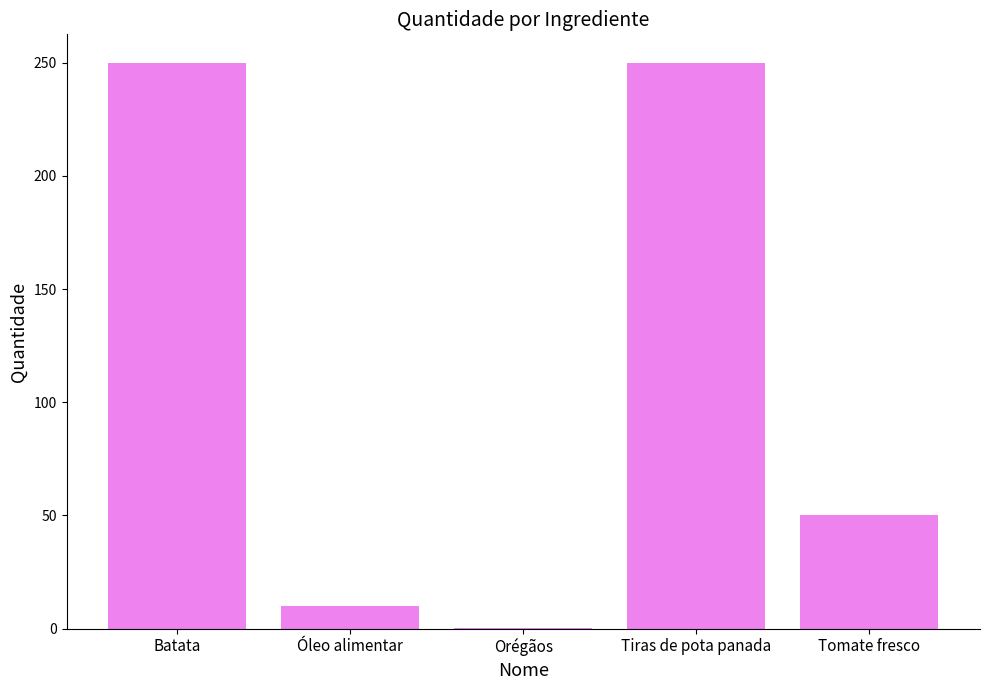

What is the change in value from Batata to Tomate fresco?

-200.0